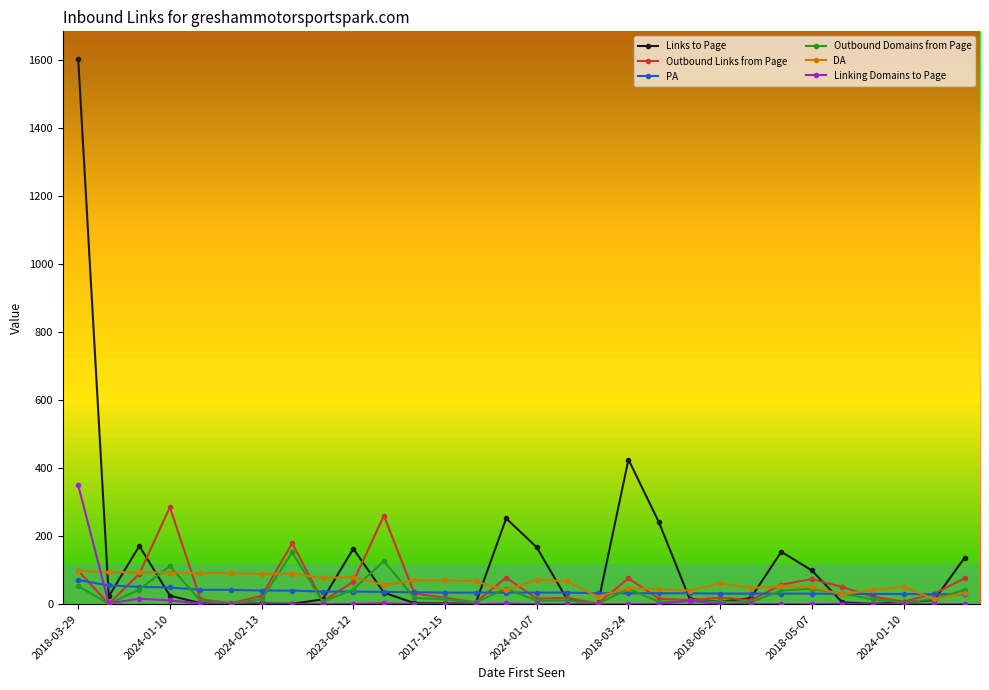

True or false: Linking Domains to Page has more than 2 points higher than both neighbors.

True